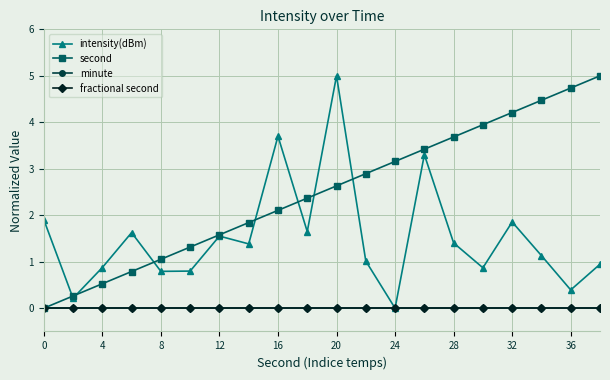

Which category has the lowest value across all series?

24